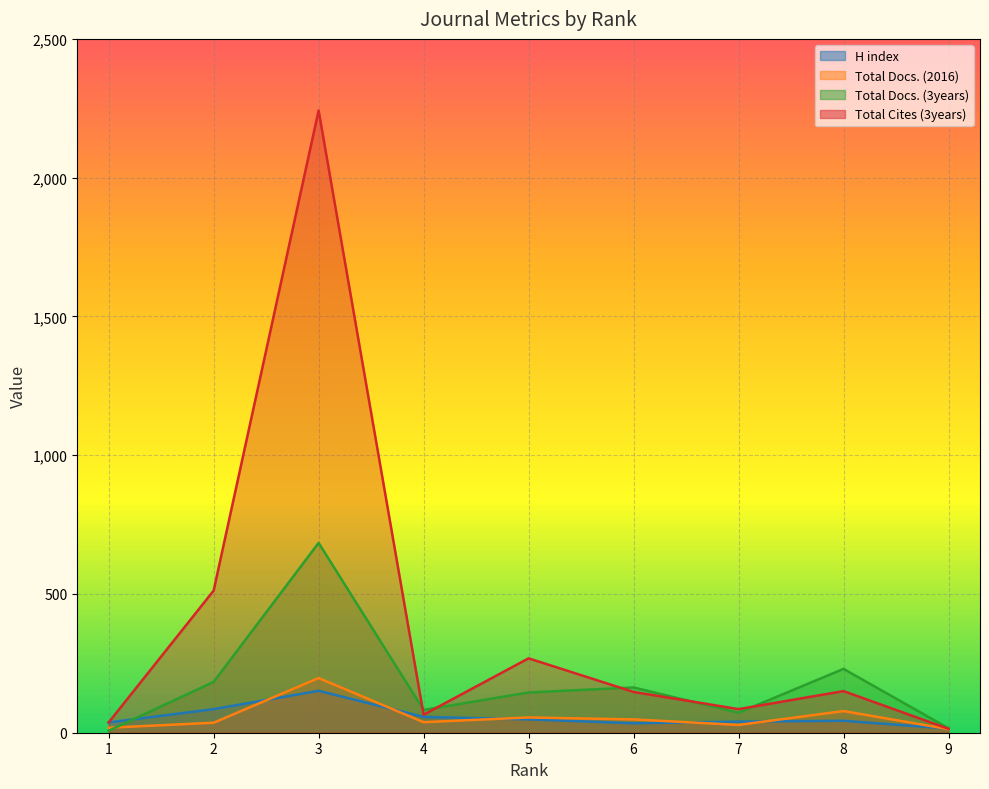

What are all the series names shown in the legend?

H index, Total Docs. (2016), Total Docs. (3years), Total Cites (3years)